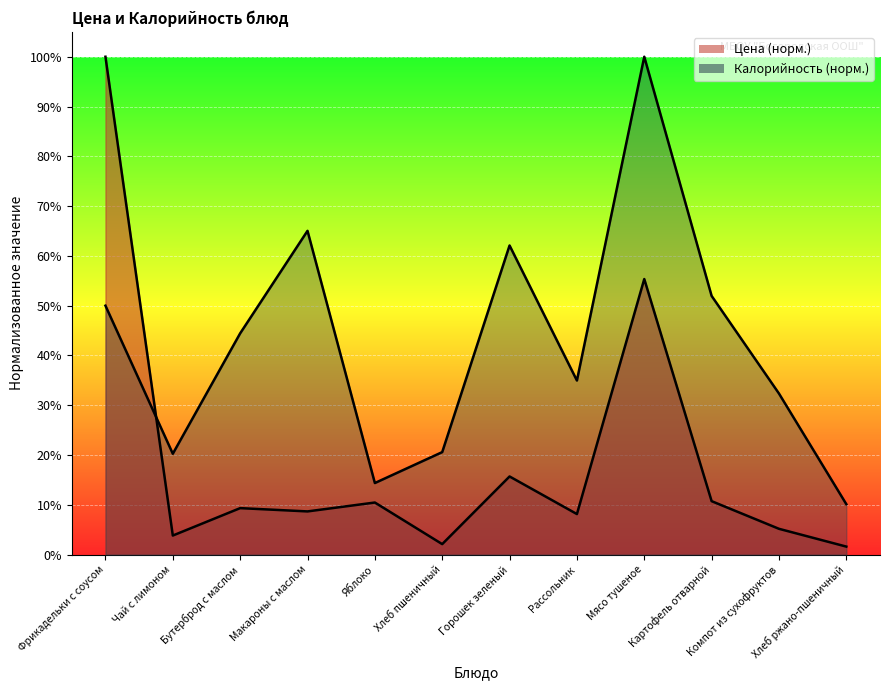

Which series ends up on top after the final intersection of Калорийность and Цена?

Калорийность